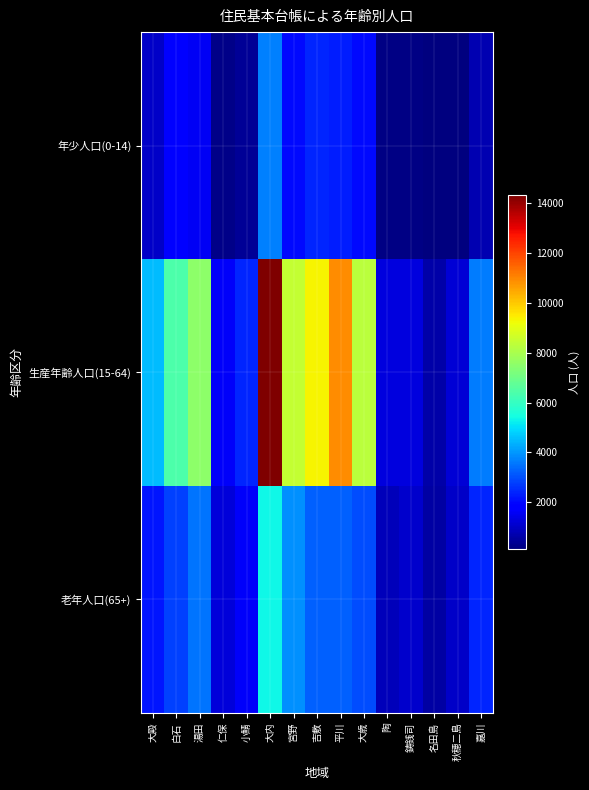

Reading left to right, transcribe all the data shown in this chart.

年少人口(0-14): 大殿=1046	白石=1727	湯田=1606	仁保=268	小鯖=431	大内=3669	宮野=2019	吉敷=2423	平川=2321	大歳=2046	陶=220	鋳銭司=191	名田島=114	秋穂二島=159	嘉川=727
生産年齢人口(15-64): 大殿=4519	白石=6408	湯田=7505	仁保=1638	小鯖=2415	大内=14298	宮野=8467	吉敷=9319	平川=10865	大歳=8275	陶=1288	鋳銭司=1320	名田島=645	秋穂二島=1187	嘉川=3639
老年人口(65+): 大殿=2206	白石=2791	湯田=3502	仁保=1252	小鯖=1610	大内=5352	宮野=3910	吉敷=3258	平川=3218	大歳=2959	陶=861	鋳銭司=1091	名田島=610	秋穂二島=1034	嘉川=2402